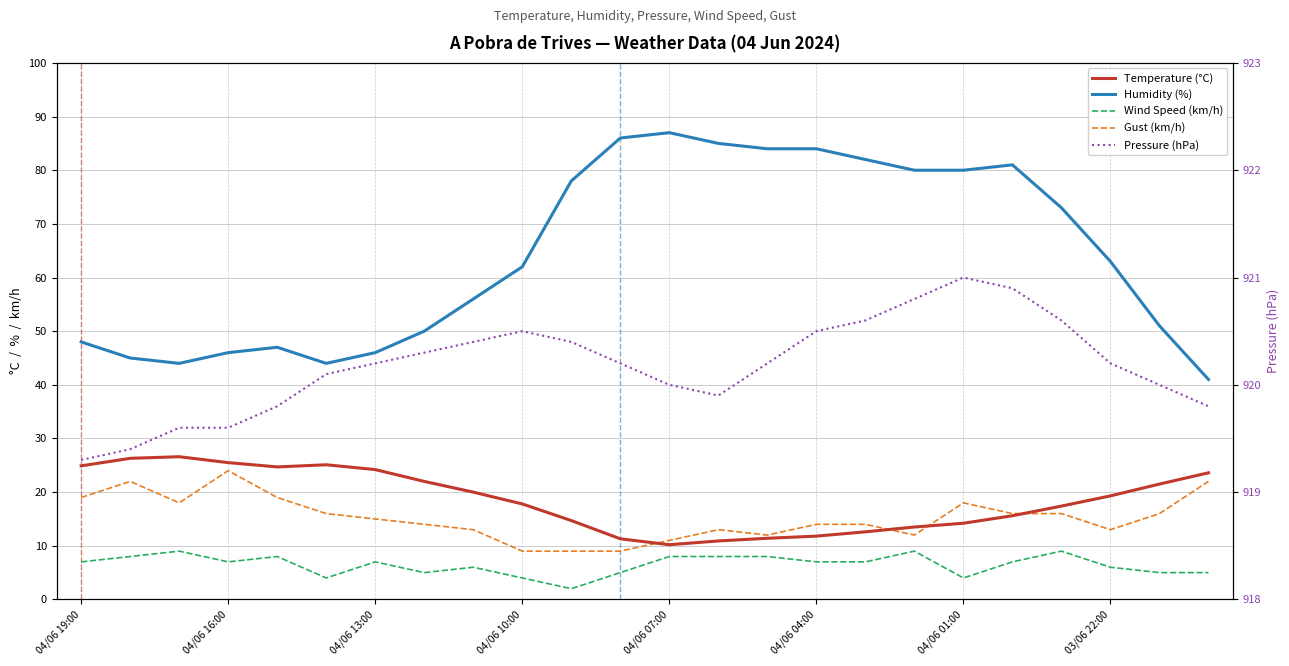

Which series has the widest spread of values?

Humidity (%)